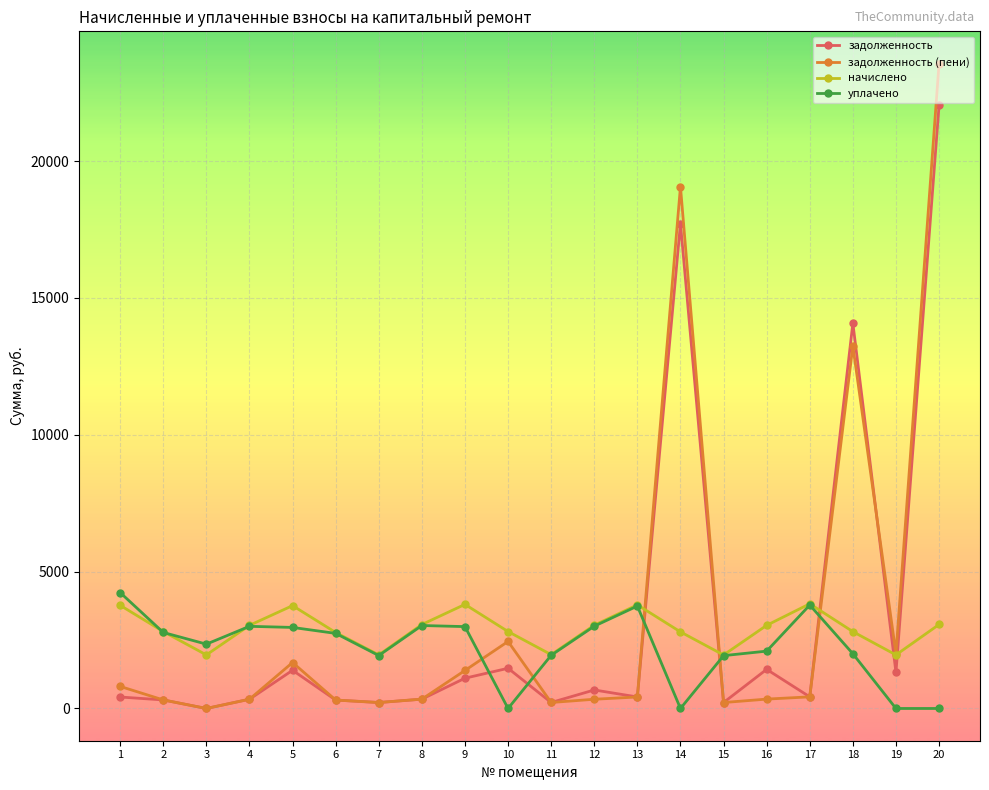

In начислено, how many points are lower than both neighbors (excluding endpoints)?

5